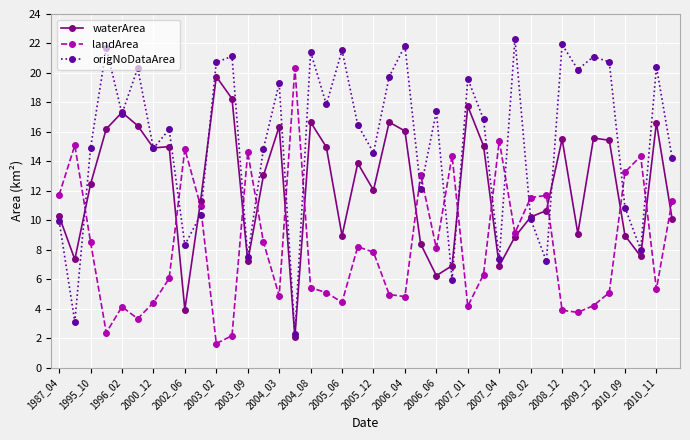

List the series in order of their overall mean, lowest first.

landArea, waterArea, origNoDataArea